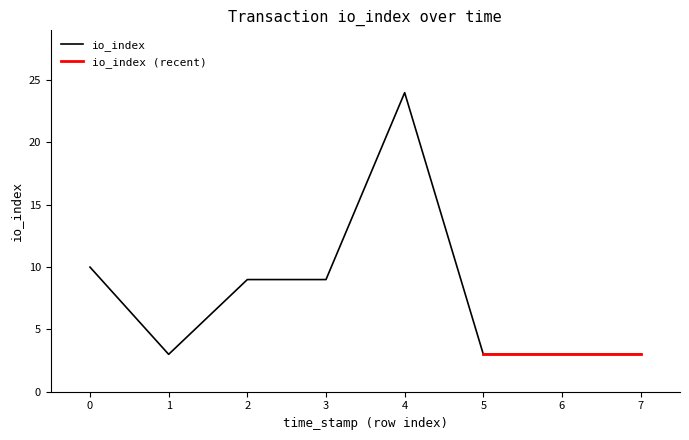

At which label does io_index reach its peak?

4